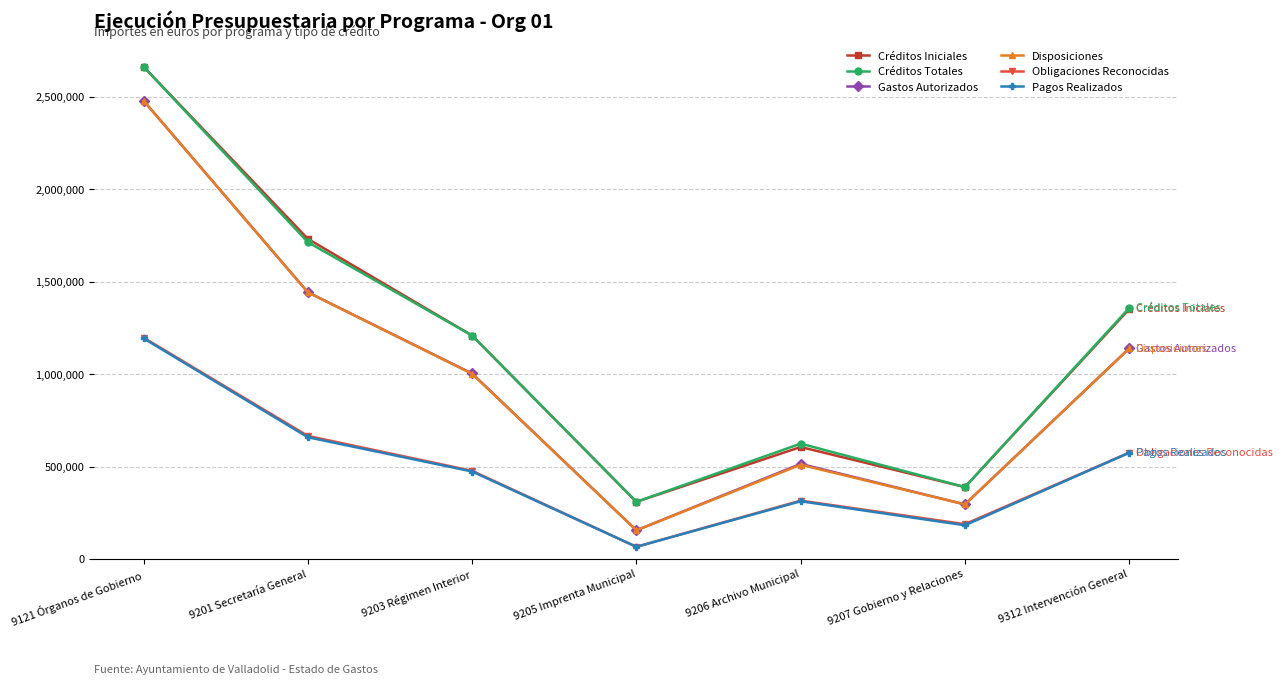

What value does the Créditos Iniciales series have at 9203 Régimen Interior?

1208599.0